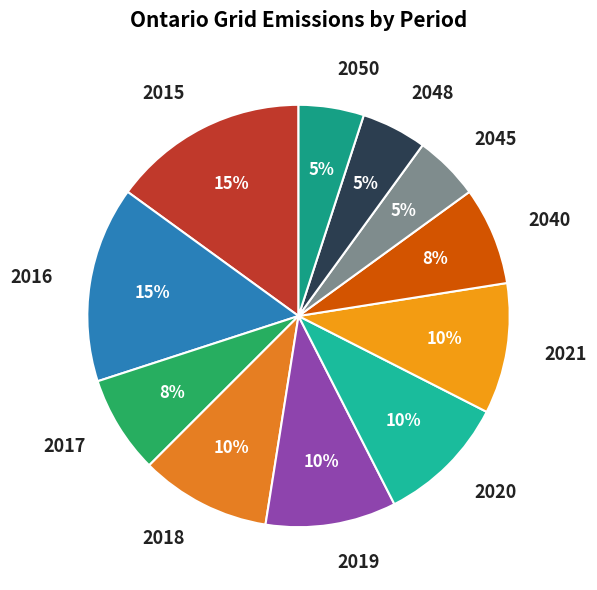

Approximately how many times larger is the value at 2016 compared to 2018?

1.5